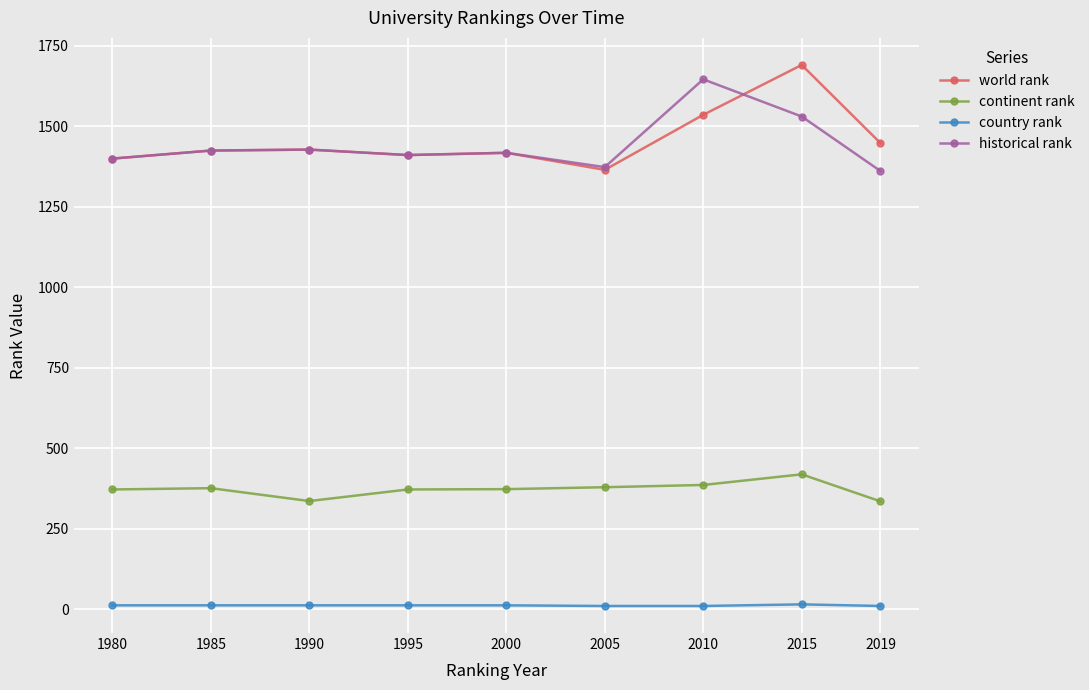

True or false: historical rank has a value of 1929.5 at 2000.

False